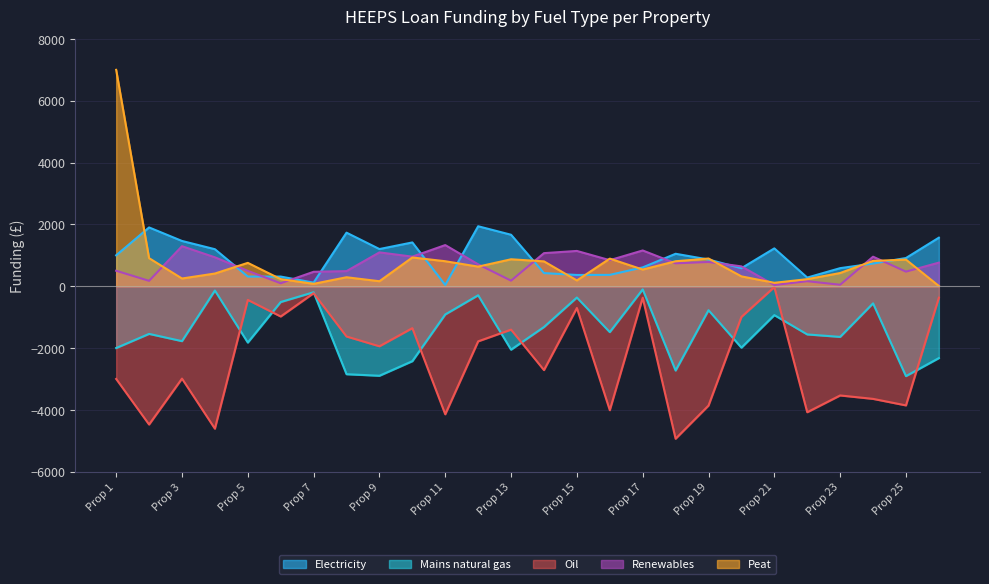

Which series has the widest spread of values?

Peat